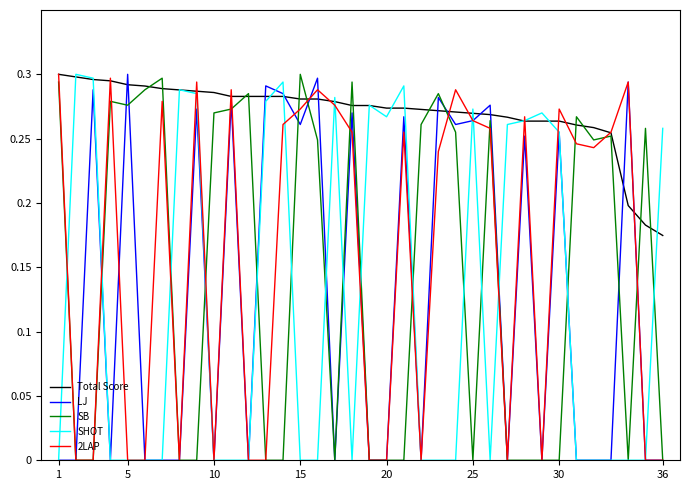

Which series has the largest total across all categories?

Total Score